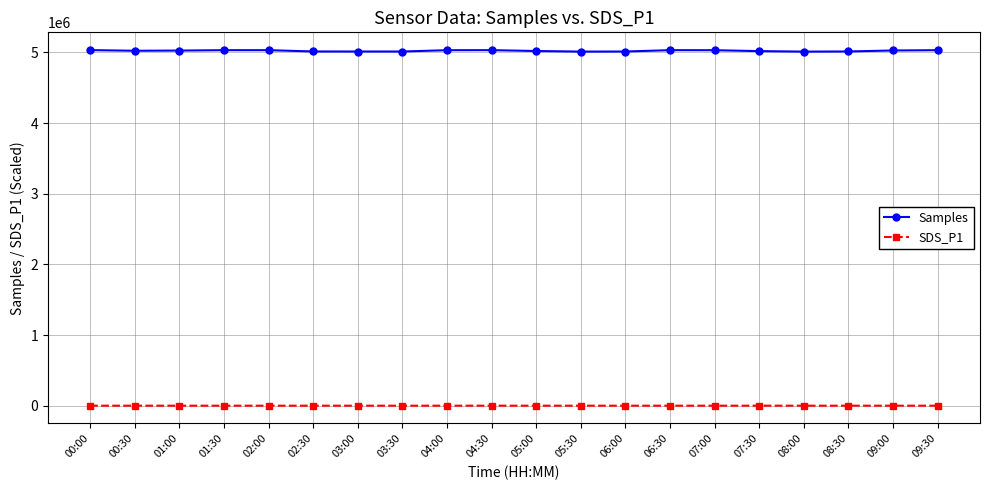

True or false: SDS_P1 and Samples intersect in this chart.

False